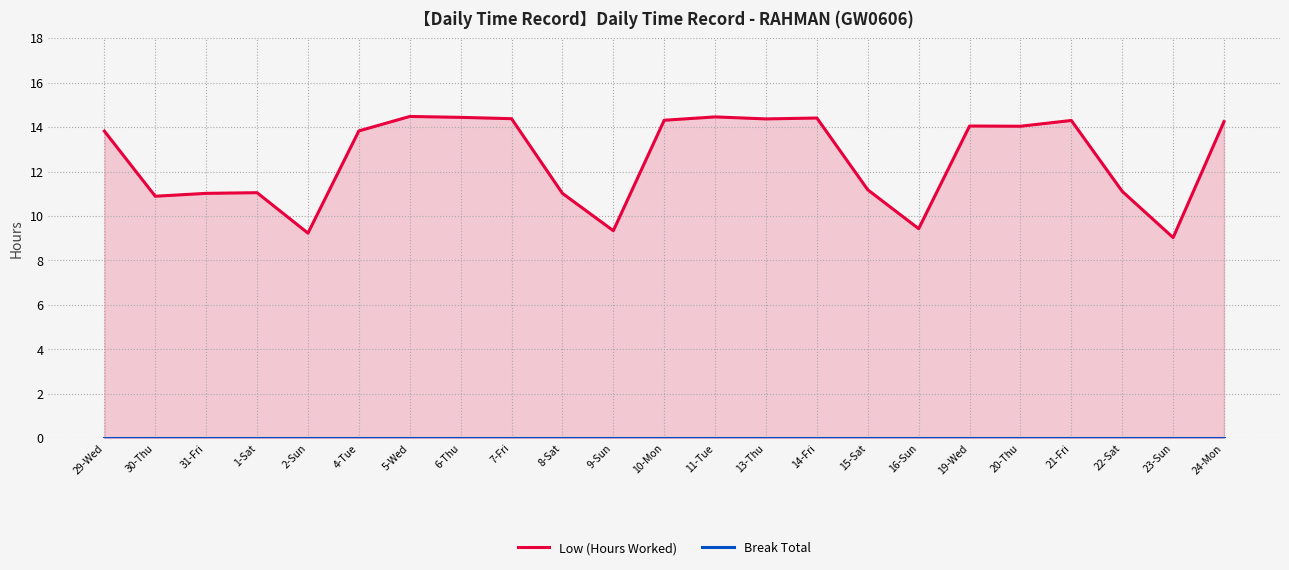

What are all the series names shown in the legend?

Low (Hours Worked), Break Total